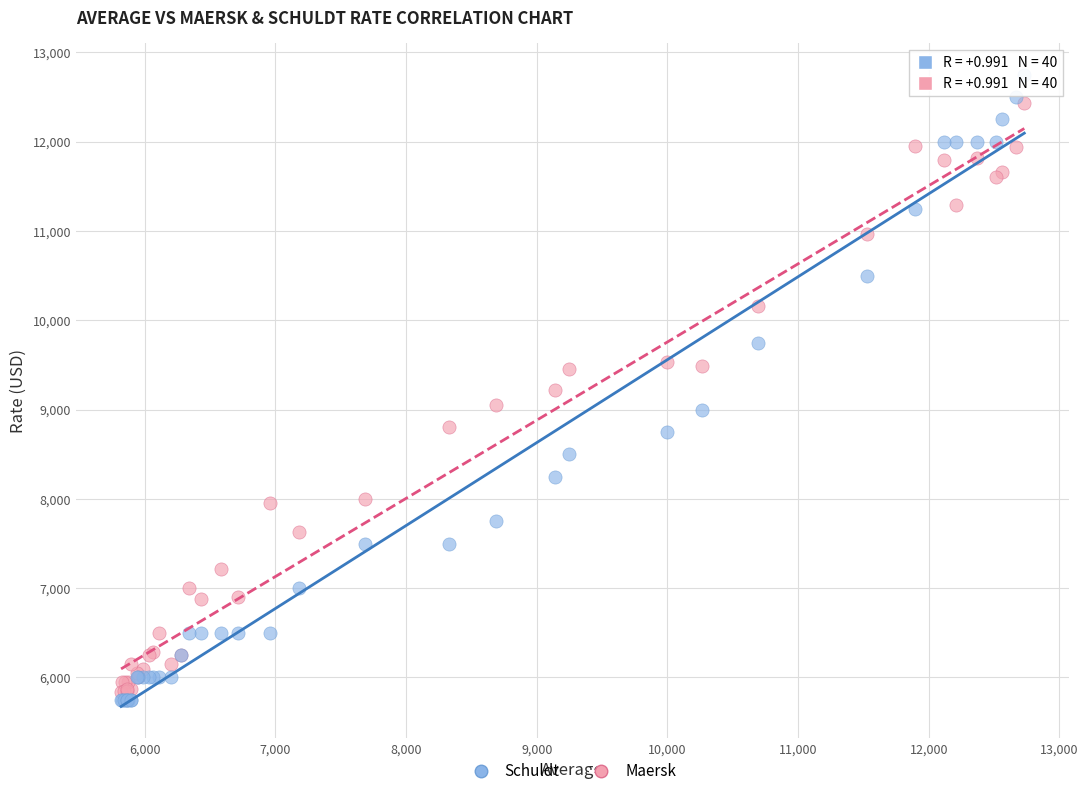

Which series has the widest spread of Y values?

Schuldt